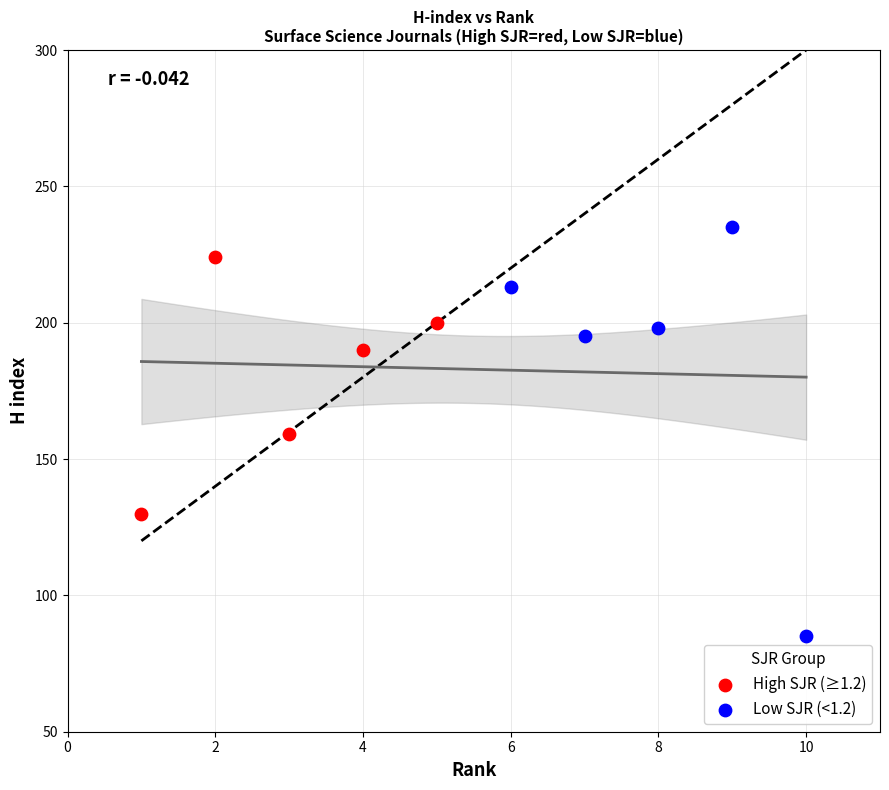

Which series reaches the minimum Y coordinate?

Low SJR (<1.2)